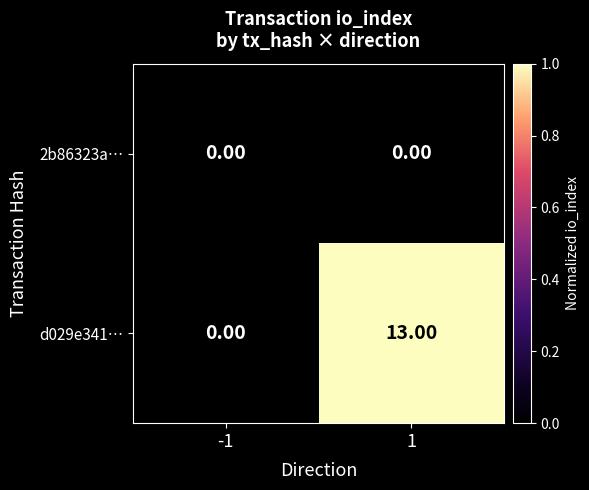

Rank the series by their maximum value, from highest to lowest.

d029e341…, 2b86323a…